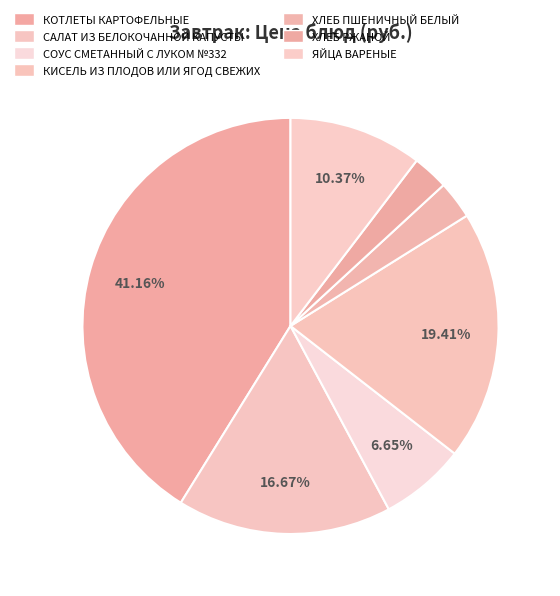

True or false: ХЛЕБ ПШЕНИЧНЫЙ БЕЛЫЙ accounts for 14% of the total.

False